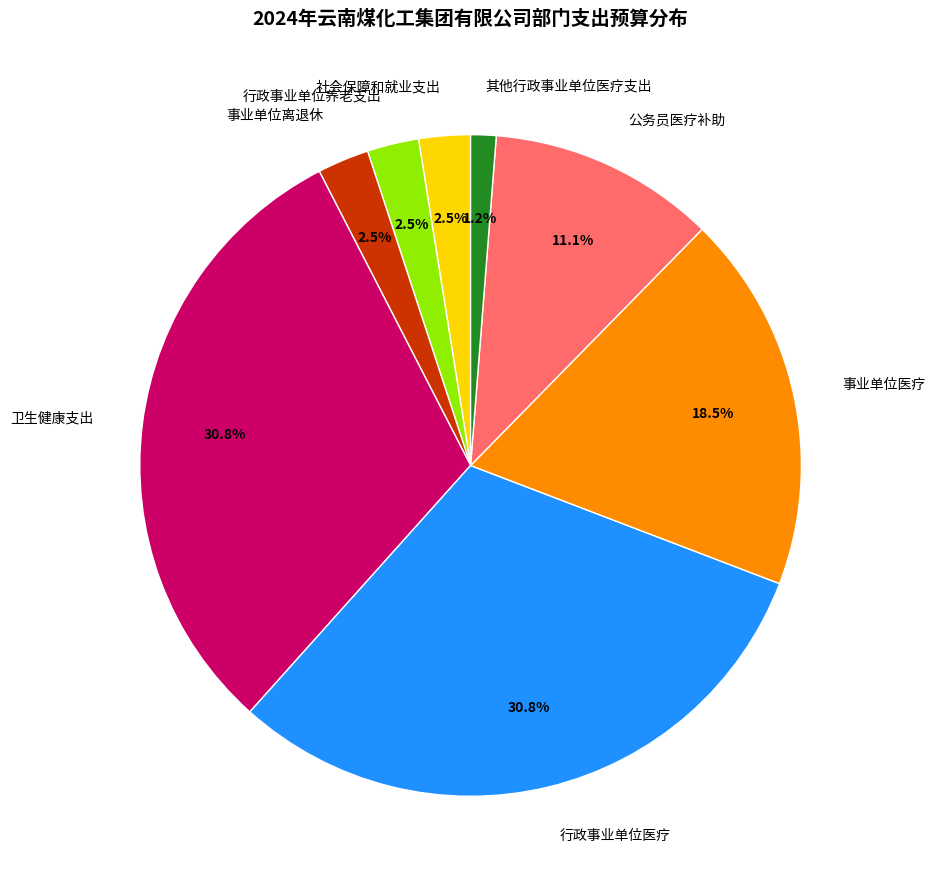

What is the smallest slice in the pie chart?

其他行政事业单位医疗支出